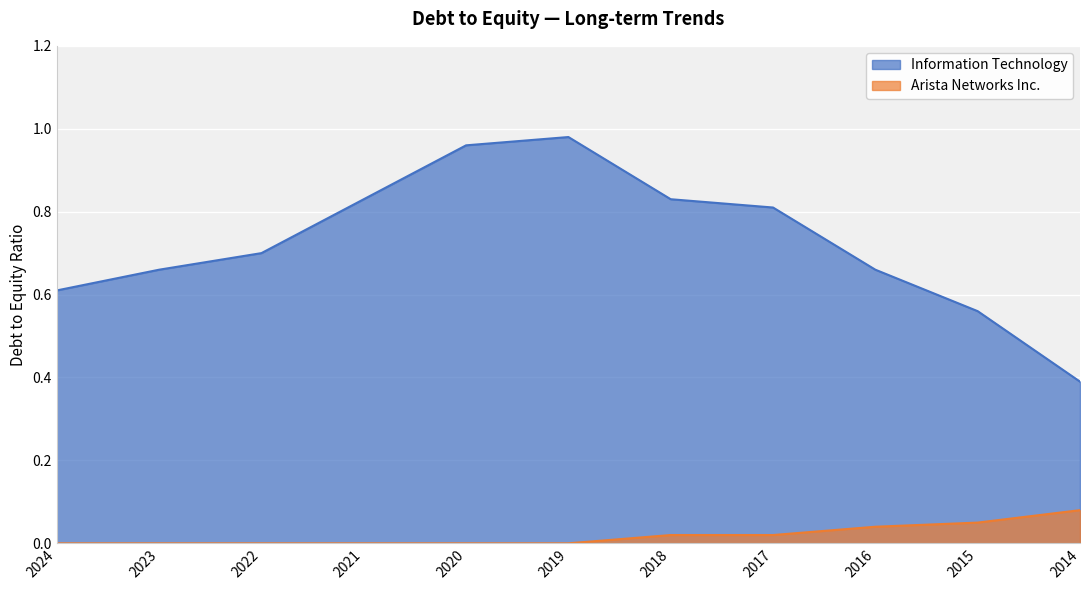

What is the difference between the Information Technology values at 2024 and 2022?

0.1